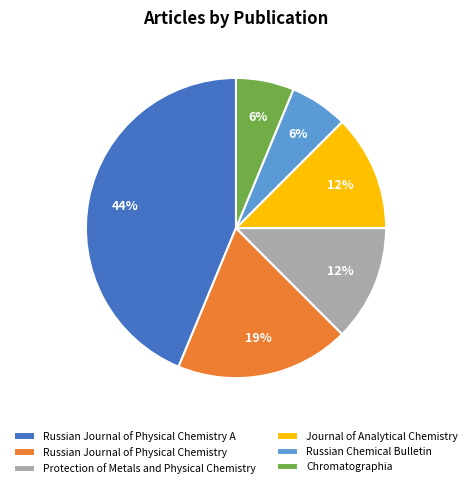

Count the number of slices in the pie.

6